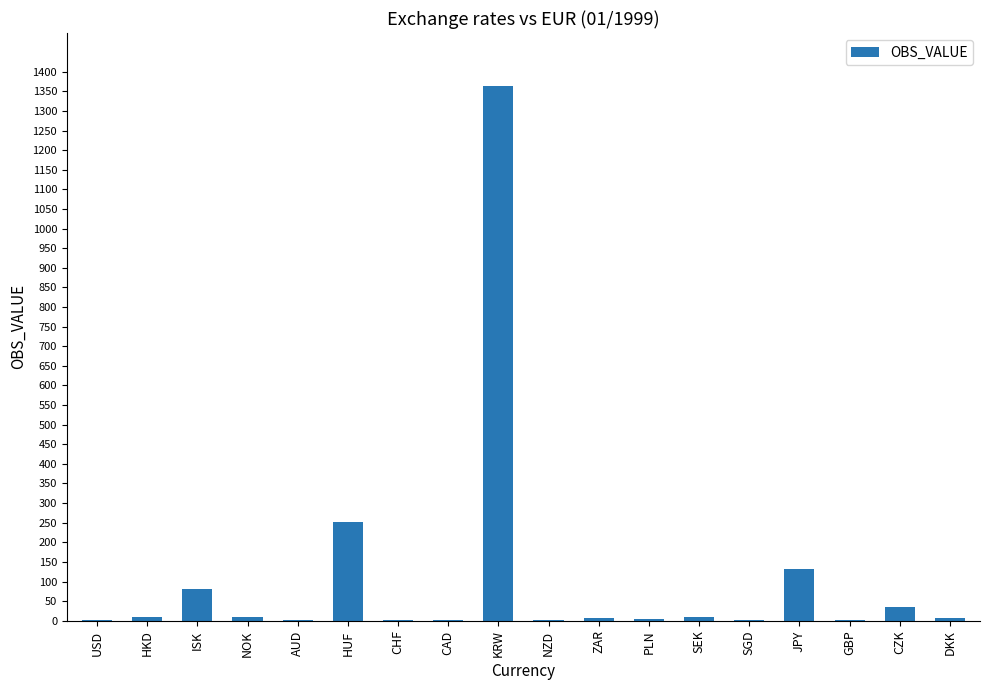

What is the change in value from HKD to ZAR?

-2.0